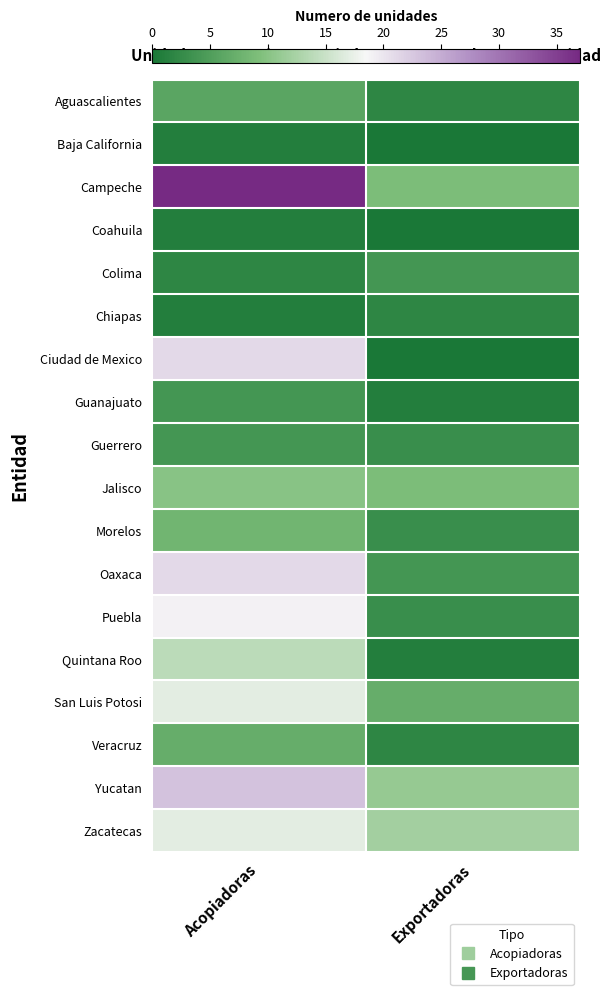

At which category is the sum across all series the highest?

Acopiadoras